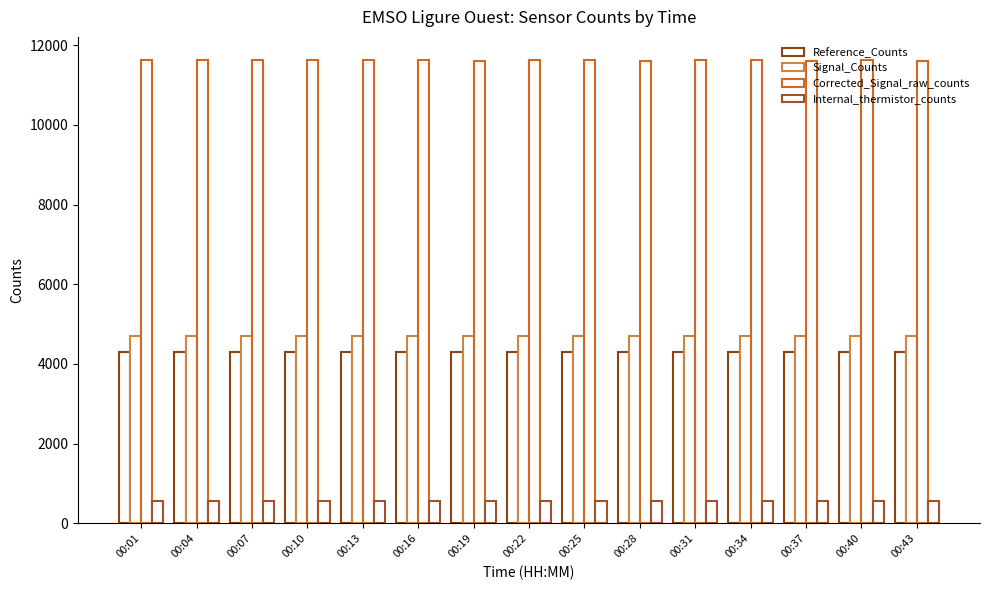

Are the bars grouped side by side (vs. stacked)?

Yes